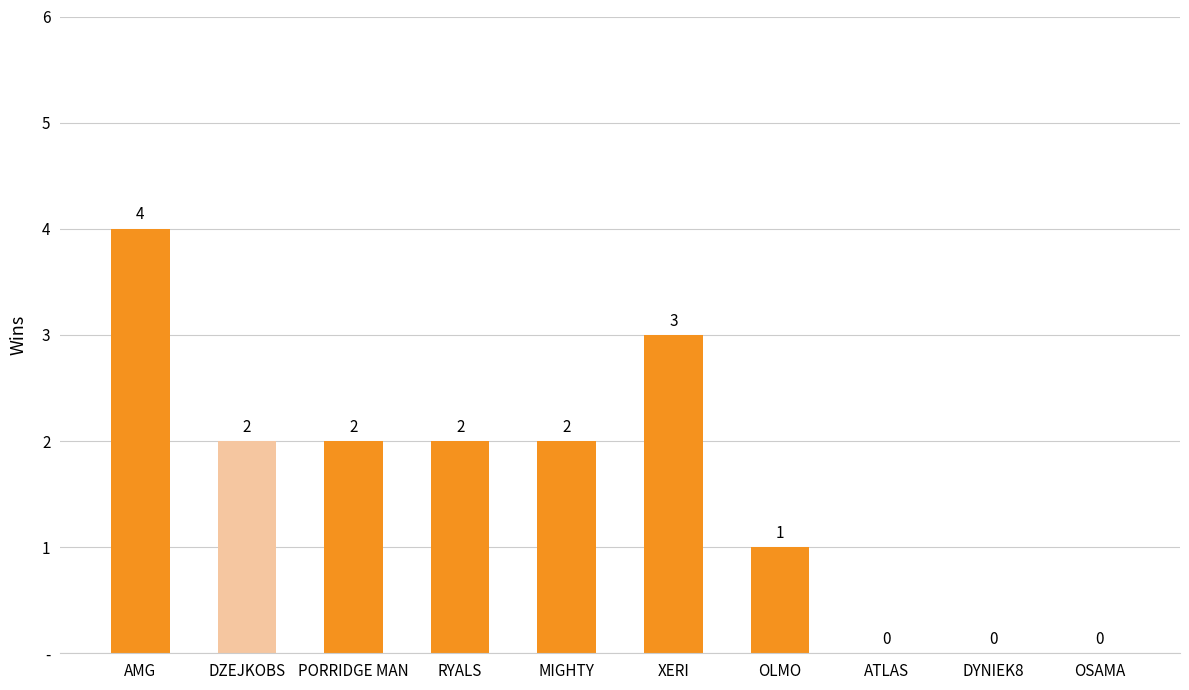

What is the sum of all values?

16